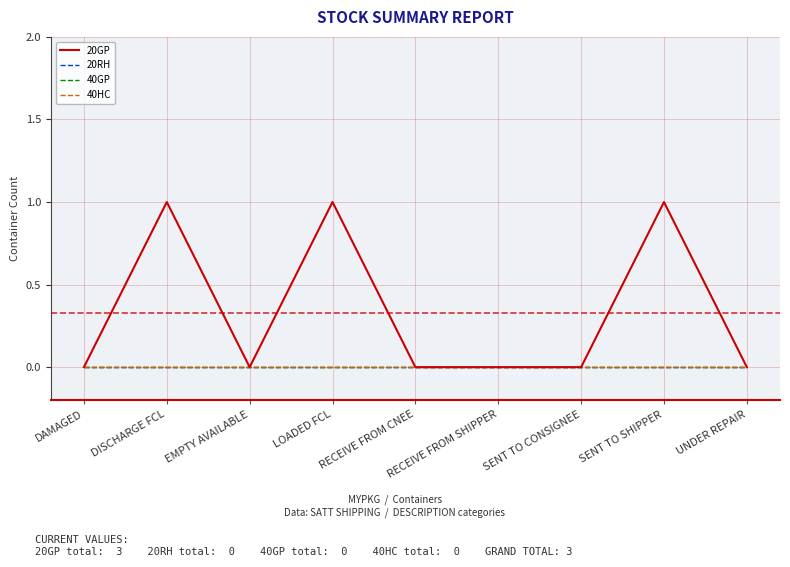

Reading left to right, transcribe all the data shown in this chart.

20GP: DAMAGED=0	DISCHARGE FCL=1	EMPTY AVAILABLE=0	LOADED FCL=1	RECEIVE FROM CNEE=0	RECEIVE FROM SHIPPER=0	SENT TO CONSIGNEE=0	SENT TO SHIPPER=1	UNDER REPAIR=0
20RH: DAMAGED=0	DISCHARGE FCL=0	EMPTY AVAILABLE=0	LOADED FCL=0	RECEIVE FROM CNEE=0	RECEIVE FROM SHIPPER=0	SENT TO CONSIGNEE=0	SENT TO SHIPPER=0	UNDER REPAIR=0
40GP: DAMAGED=0	DISCHARGE FCL=0	EMPTY AVAILABLE=0	LOADED FCL=0	RECEIVE FROM CNEE=0	RECEIVE FROM SHIPPER=0	SENT TO CONSIGNEE=0	SENT TO SHIPPER=0	UNDER REPAIR=0
40HC: DAMAGED=0	DISCHARGE FCL=0	EMPTY AVAILABLE=0	LOADED FCL=0	RECEIVE FROM CNEE=0	RECEIVE FROM SHIPPER=0	SENT TO CONSIGNEE=0	SENT TO SHIPPER=0	UNDER REPAIR=0